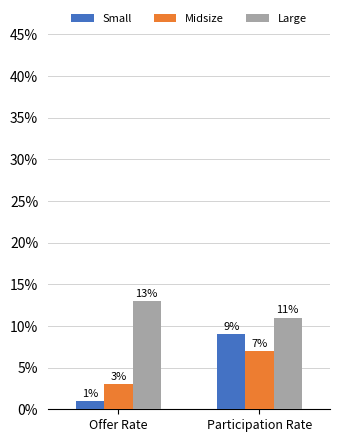

How many series are shown in this chart?

3